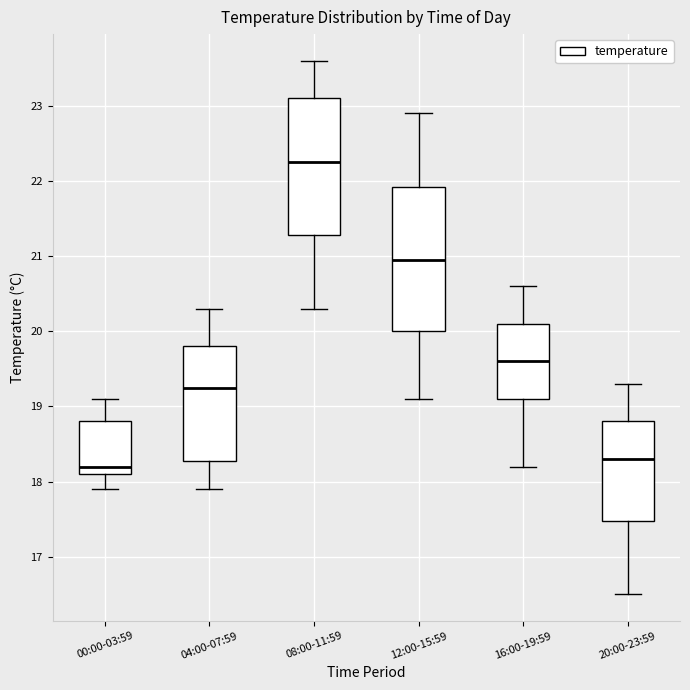

Which box's median line is the lowest?

00:00-03:59